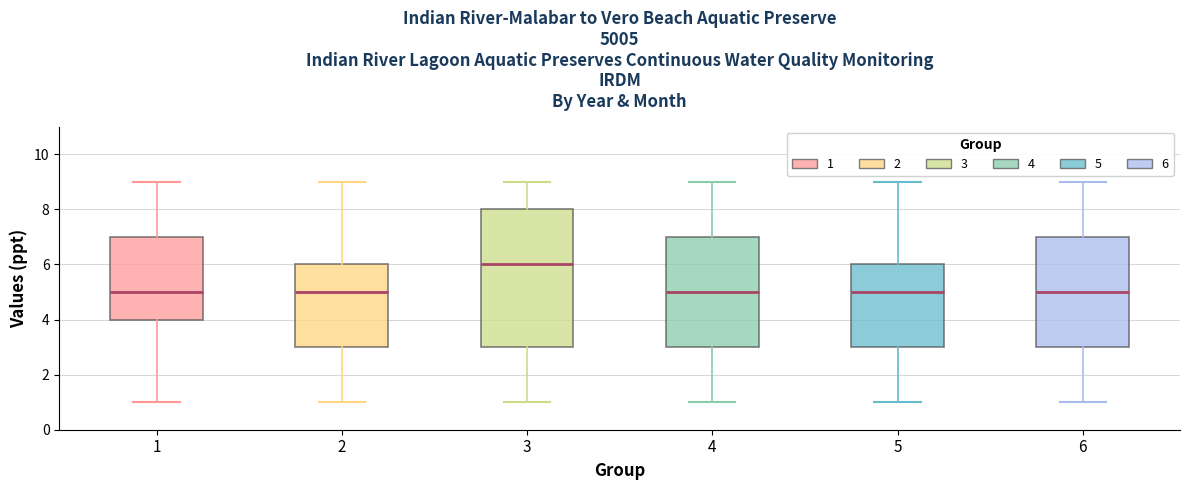

Reading left to right, read every box against the y-axis: the position of its median line, the range the box covers, and the ends of its whiskers. The values are not printed on the chart, so give them approximately, as read against the axis.

1: median 5, box 4 to 7, whiskers 1 to 9
2: median 5, box 3 to 6, whiskers 1 to 9
3: median 6, box 3 to 8, whiskers 1 to 9
4: median 5, box 3 to 7, whiskers 1 to 9
5: median 5, box 3 to 6, whiskers 1 to 9
6: median 5, box 3 to 7, whiskers 1 to 9